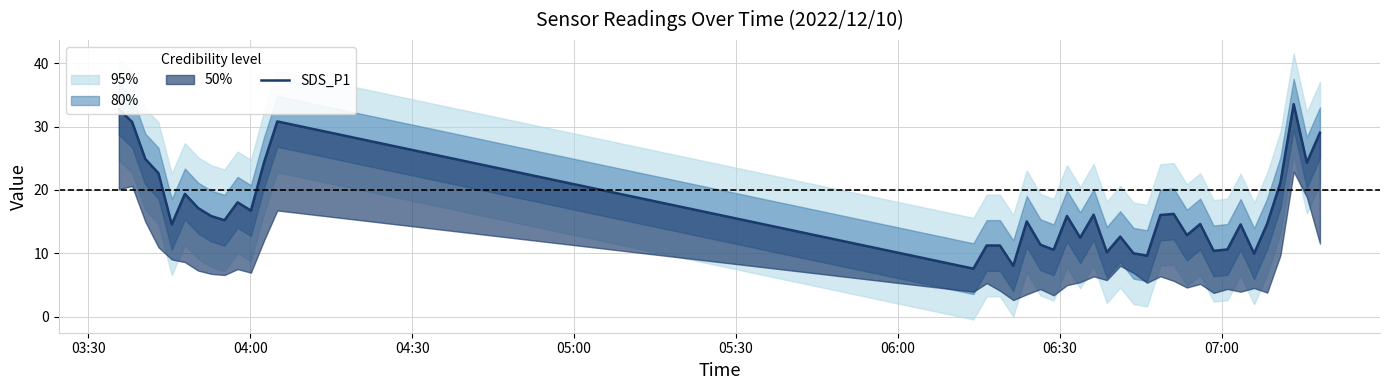

Is it true that the value at 37 is 11.6?

False